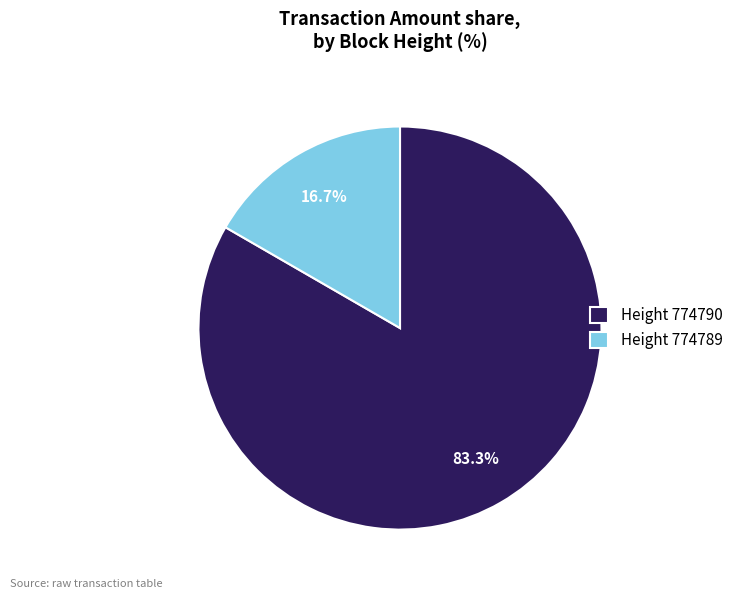

Count the number of slices in the pie.

2